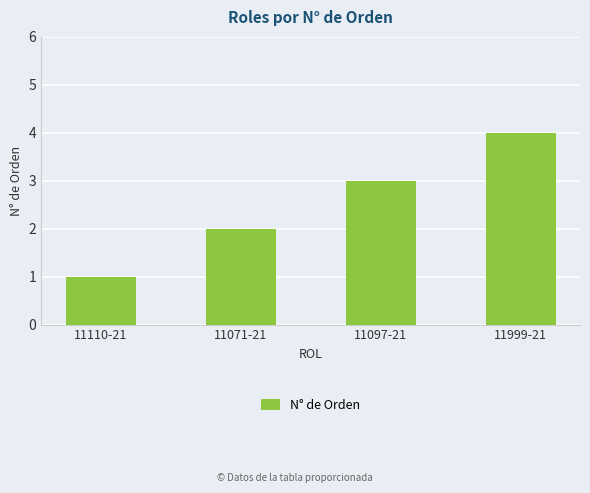

What is the greatest value displayed?

4